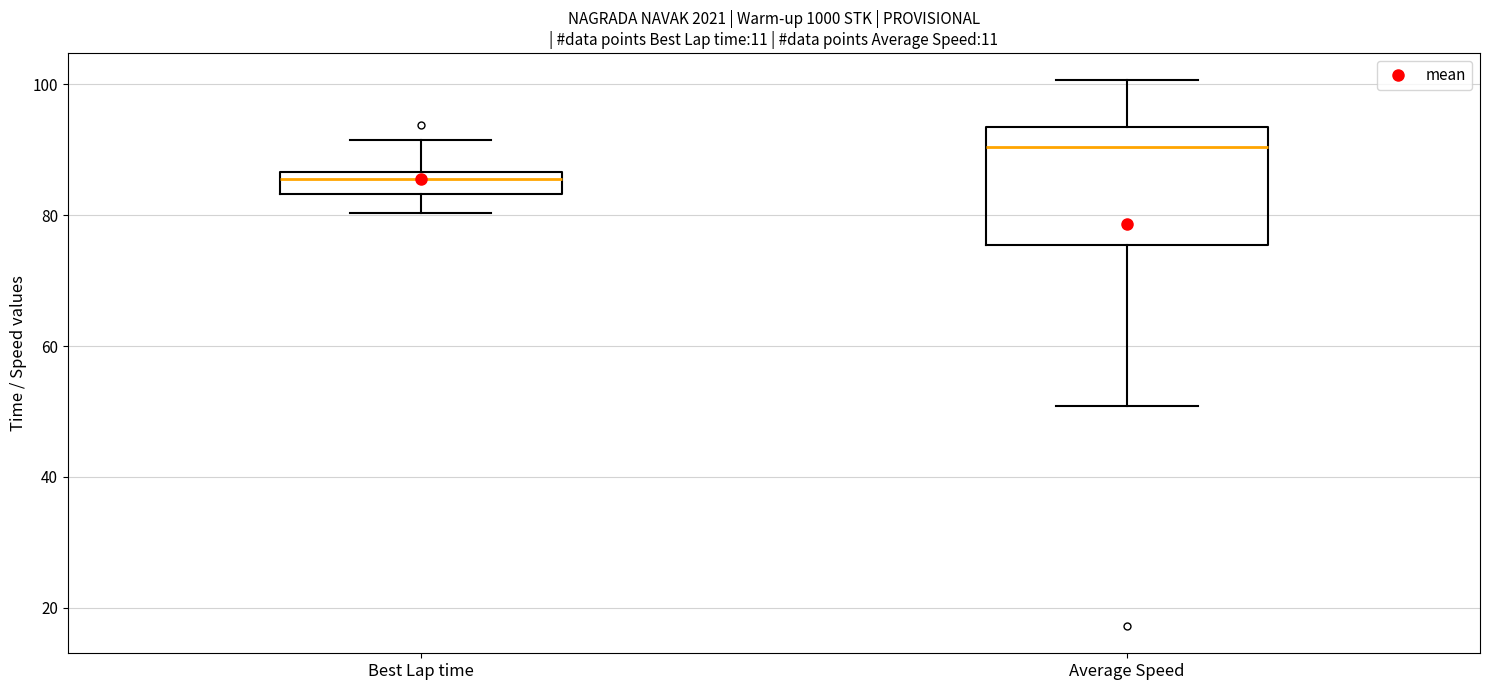

Reading left to right, read every box against the y-axis: the position of its median line, the range the box covers, and the ends of its whiskers. The values are not printed on the chart, so give them approximately, as read against the axis.

Best Lap time: median 86 (just below the box's upper edge), box 84 to 86, whiskers 80 to 92
Average Speed: median 90, box 76 to 94, whiskers 50 to 100